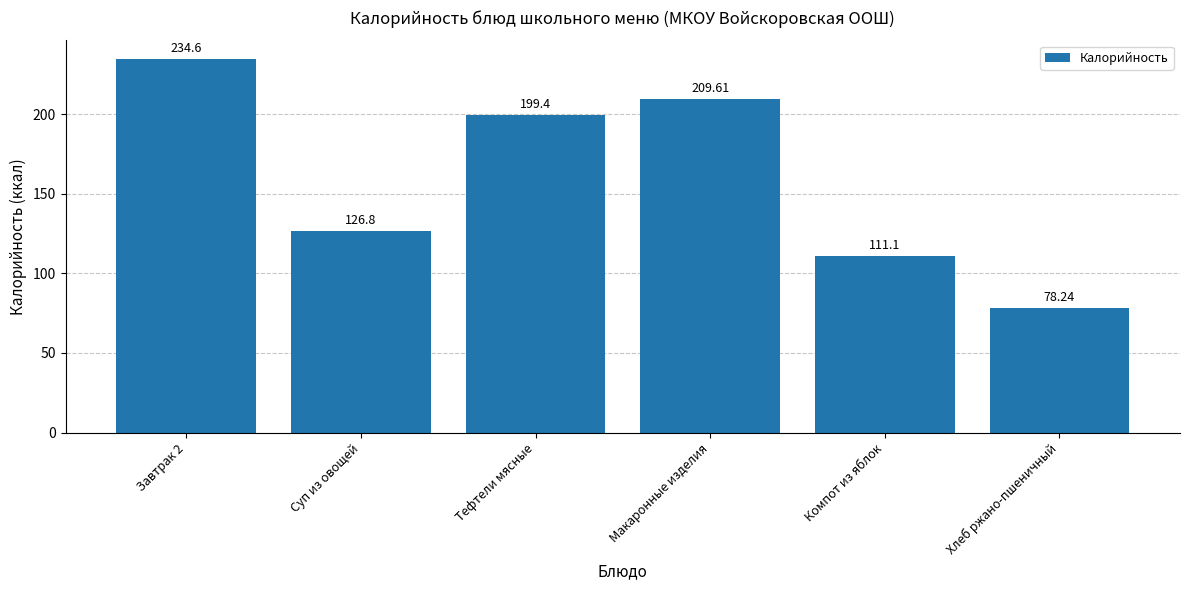

What is the label of the 5th bar from the right?

Суп из овощей